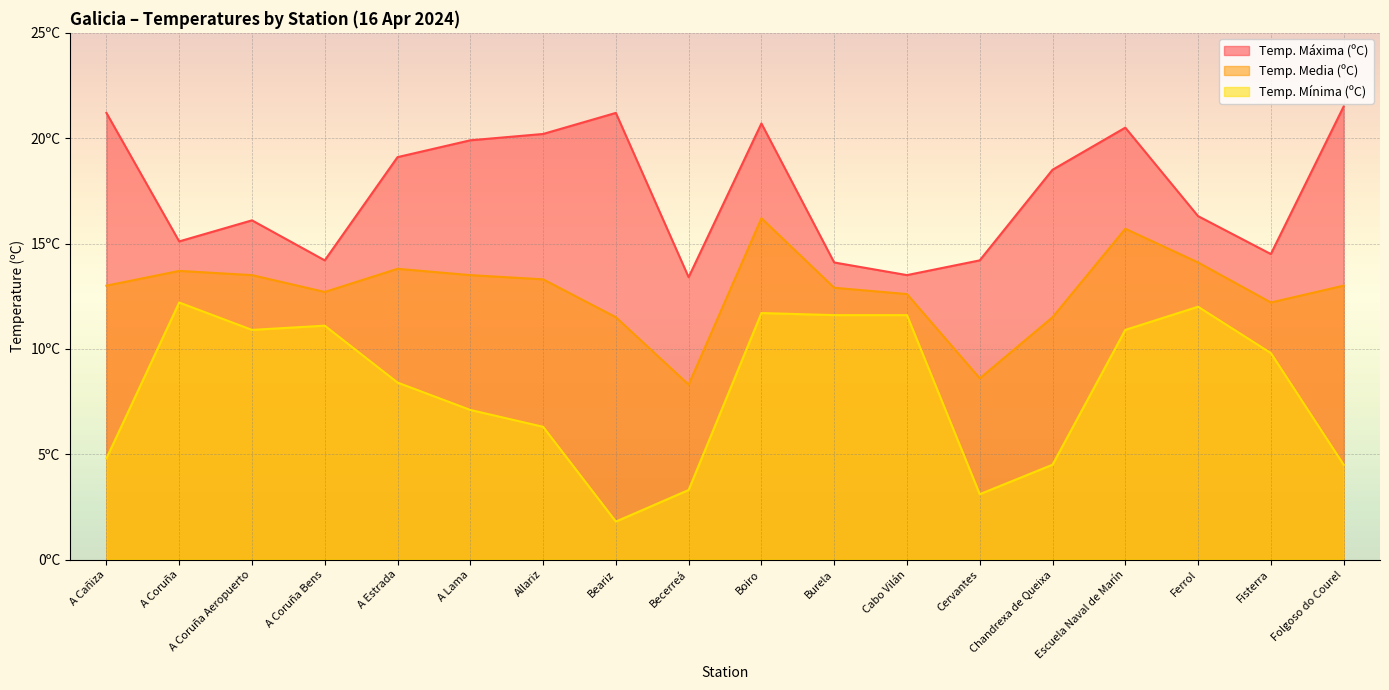

What is the approximate value of Temp. Media (ºC) at Becerreá?

8.3